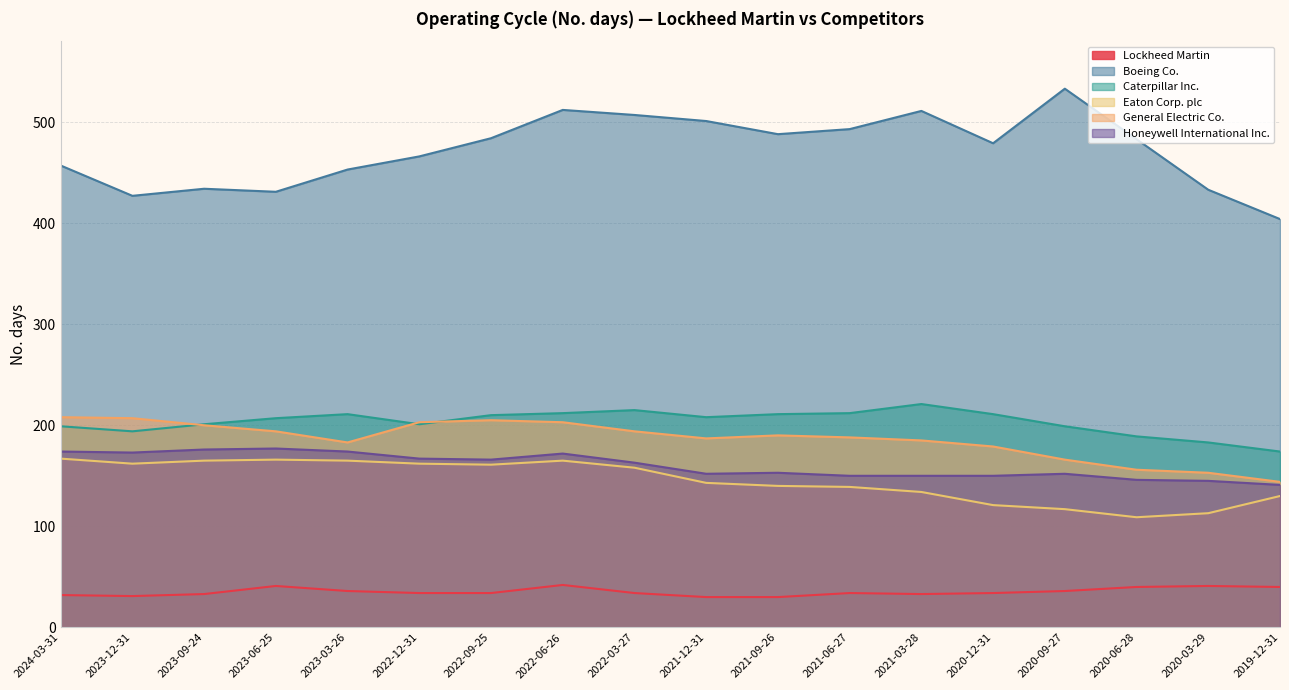

List the series in order of their peak value, lowest first.

Lockheed Martin, Eaton Corp. plc, Honeywell International Inc., General Electric Co., Caterpillar Inc., Boeing Co.